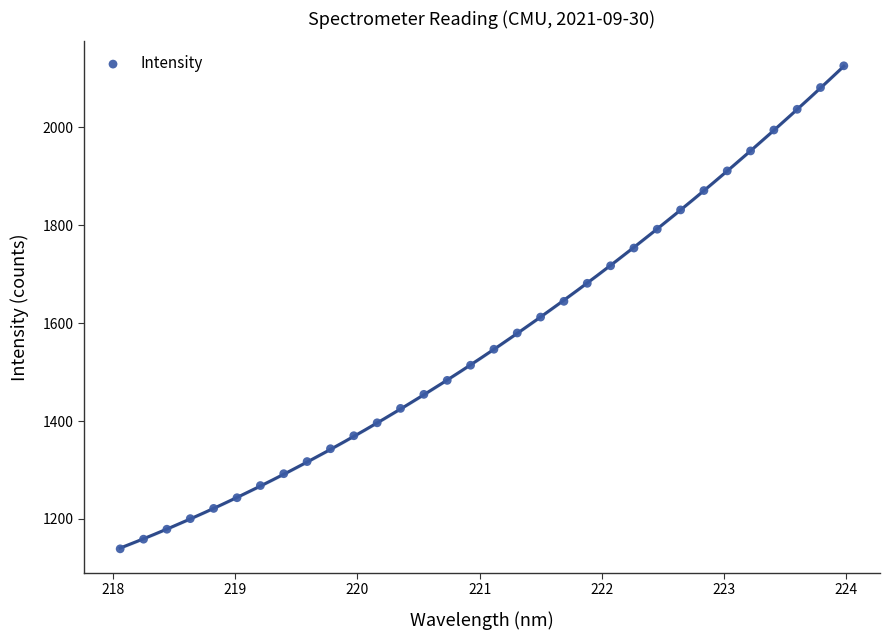

What is the range of Y values (max minus min)?

986.3